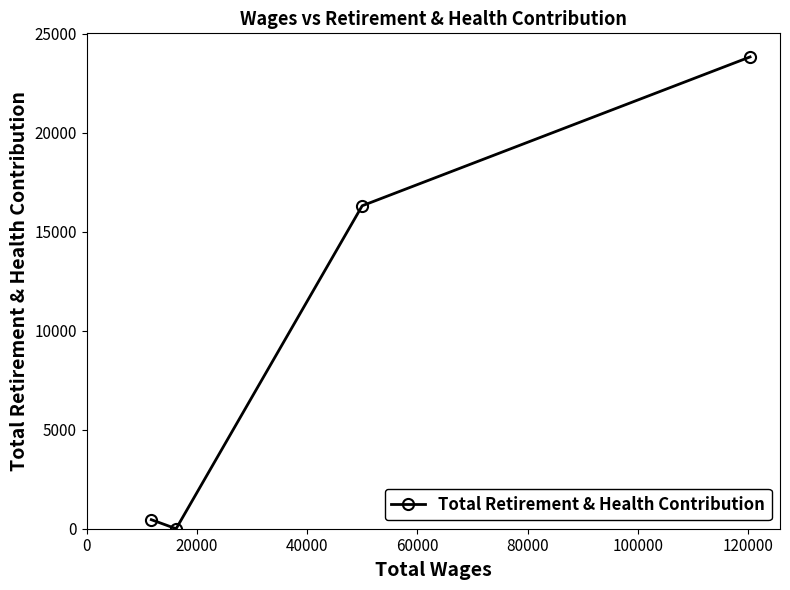

How many interior local valleys (lower than both neighbors) does the data have?

1